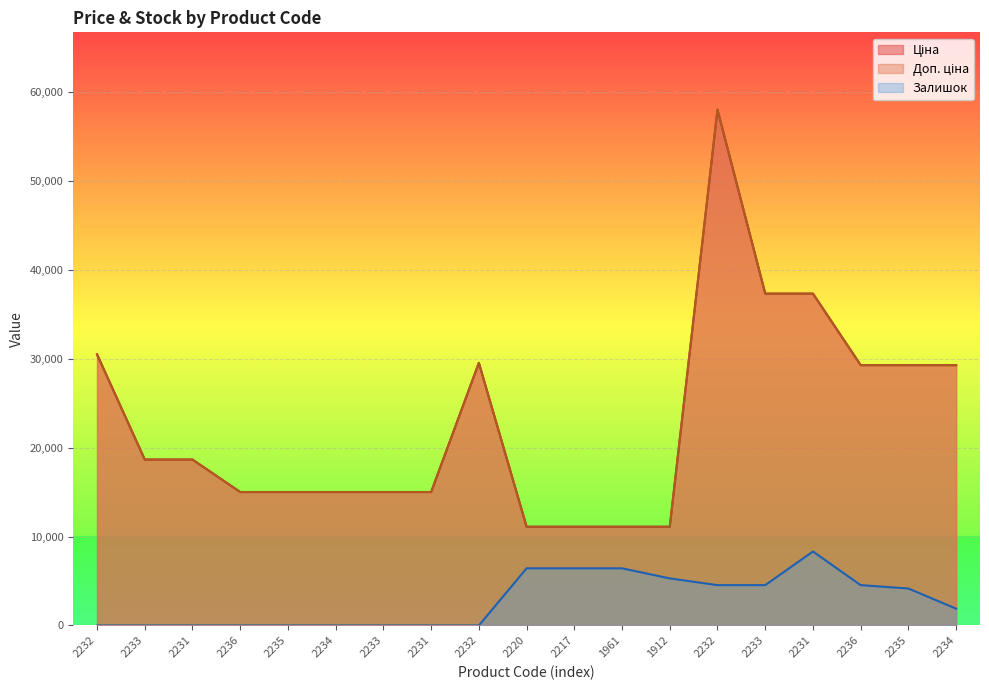

At which label does Залишок reach its peak?

2231